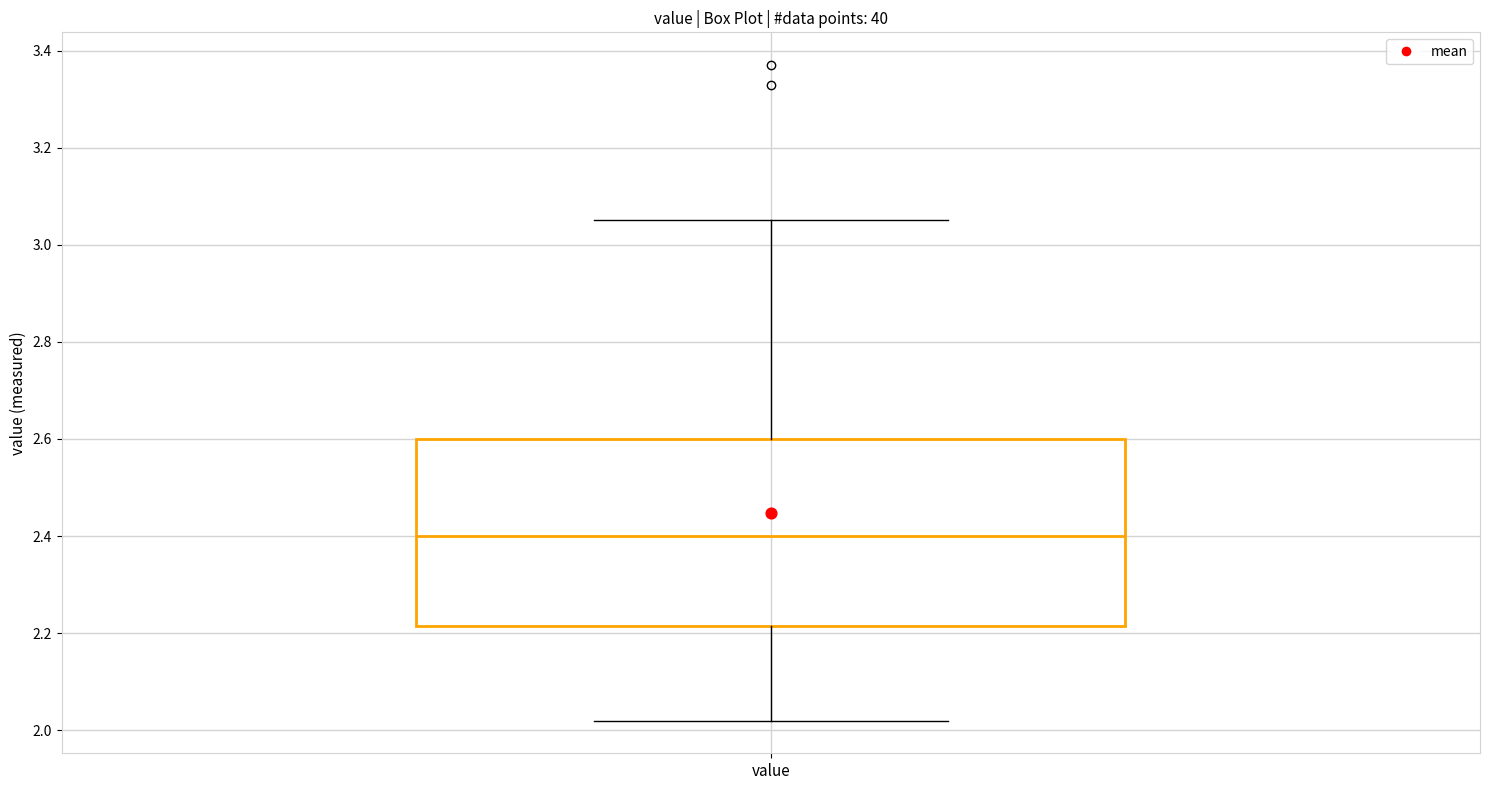

Read this box plot against the y-axis: the position of the median line, the range covered by the box, and the ends of both whiskers. The values are not printed on the chart, so give them approximately, as read against the axis.

median 2.40, box 2.22 to 2.60, whiskers 2.02 to 3.06